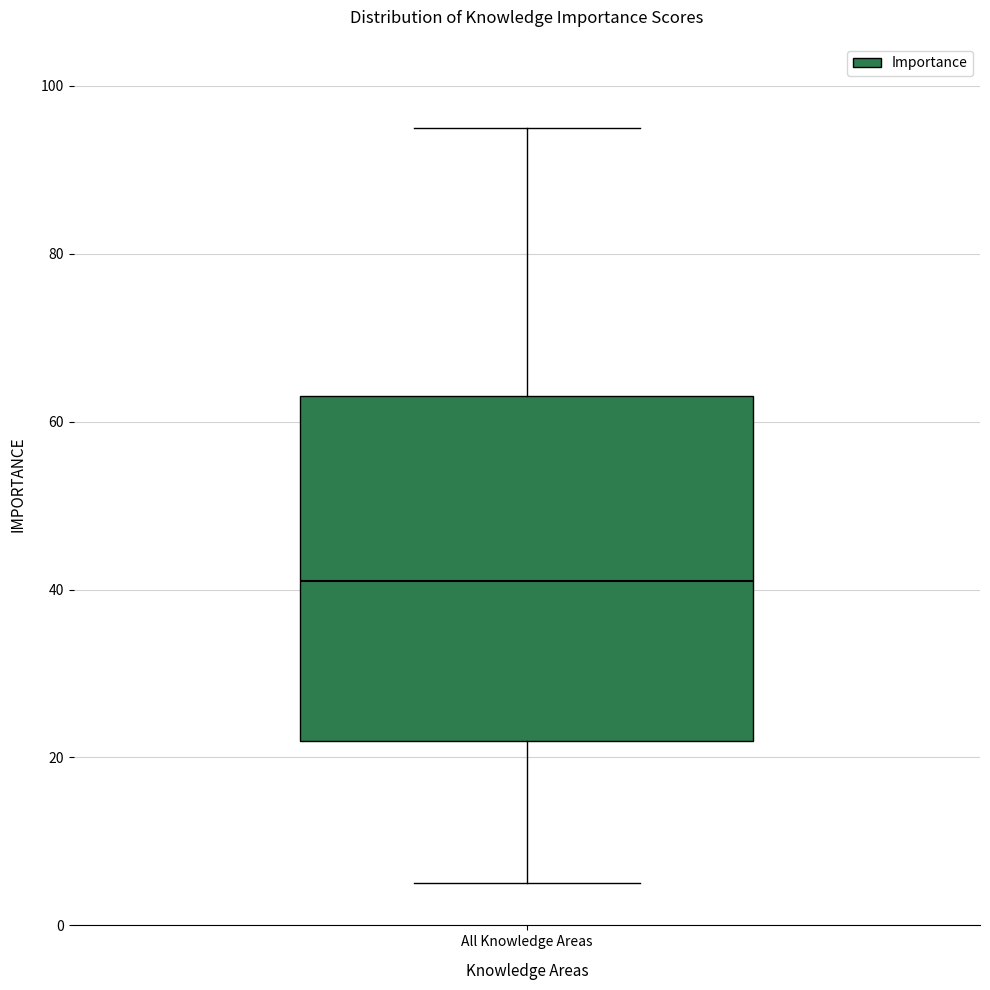

Transcribe this box plot: give where the median line is, the range the box spans, and where the two whiskers end, as read against the y-axis. The values are not printed on the chart, so give them approximately, as read against the axis.

median 42, box 22 to 64, whiskers 6 to 96